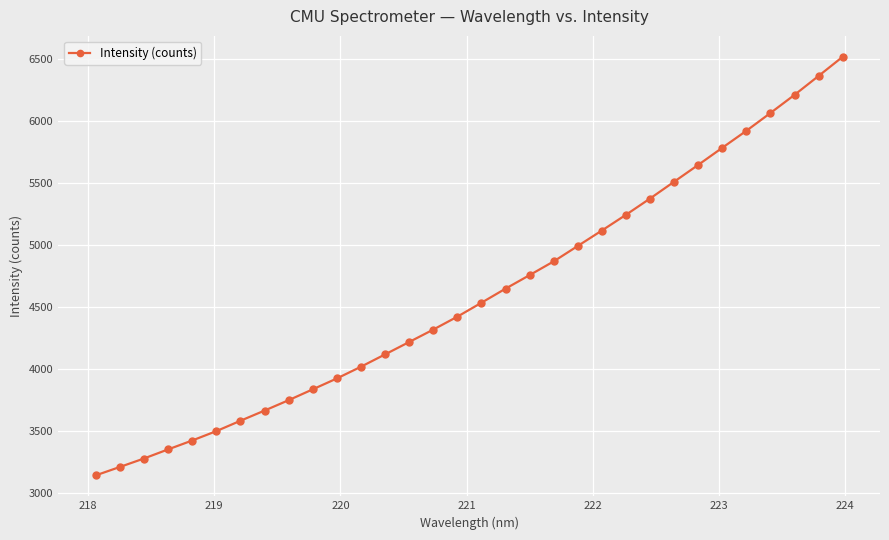

What is the difference between the maximum and minimum values?

3377.1